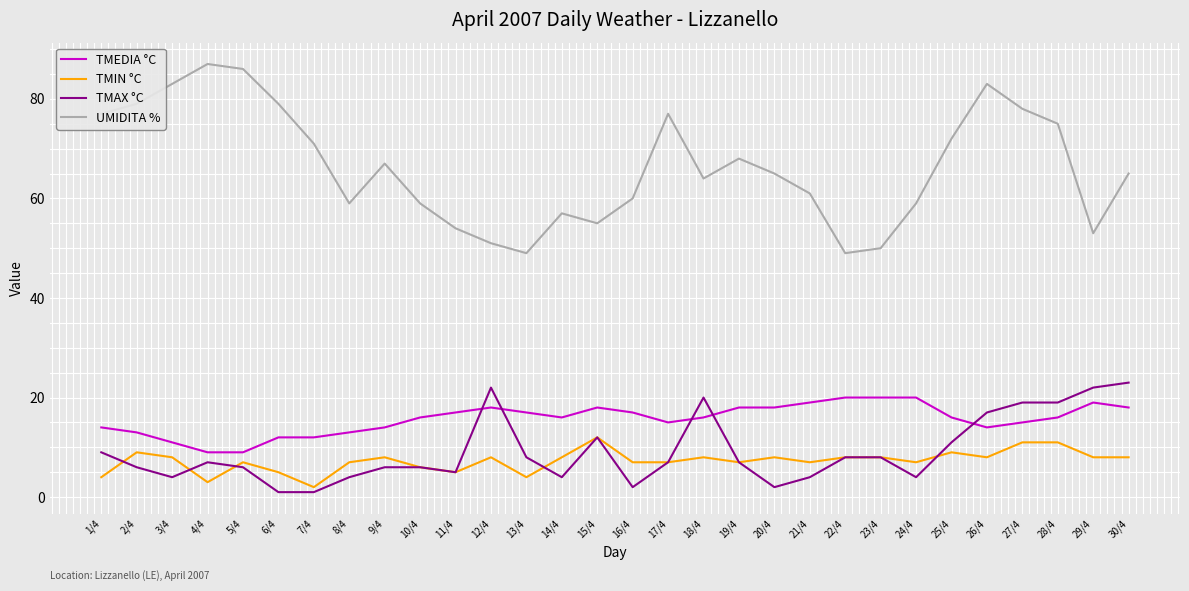

Does the chart have visible grid lines?

Yes